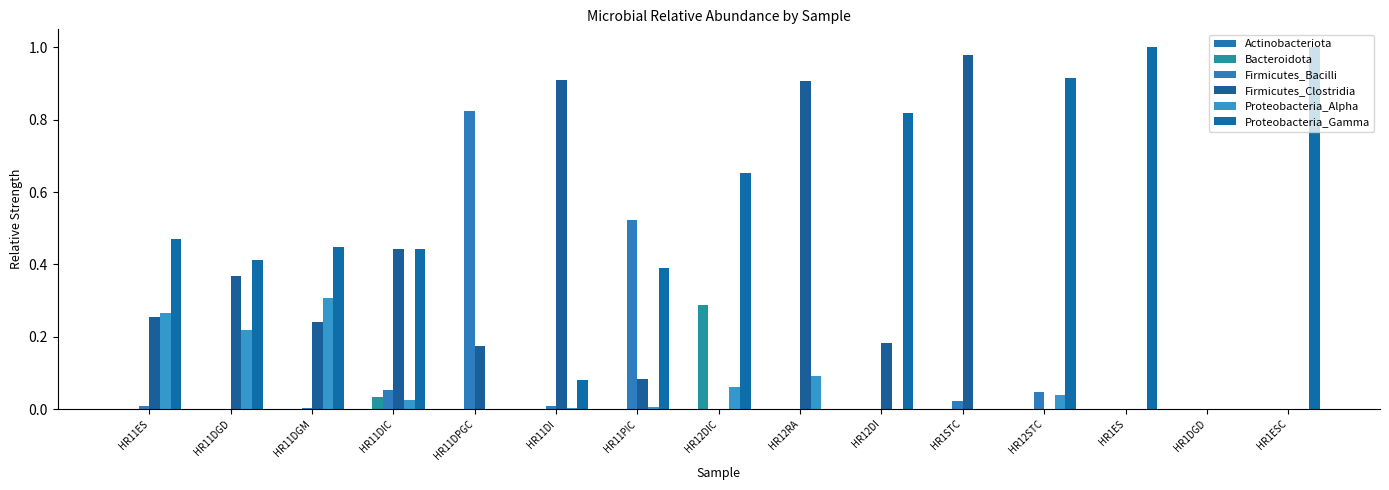

Rank the series at HR12STC from lowest to highest value.

Actinobacteriota, Bacteroidota, Firmicutes_Clostridia, Proteobacteria_Alpha, Firmicutes_Bacilli, Proteobacteria_Gamma